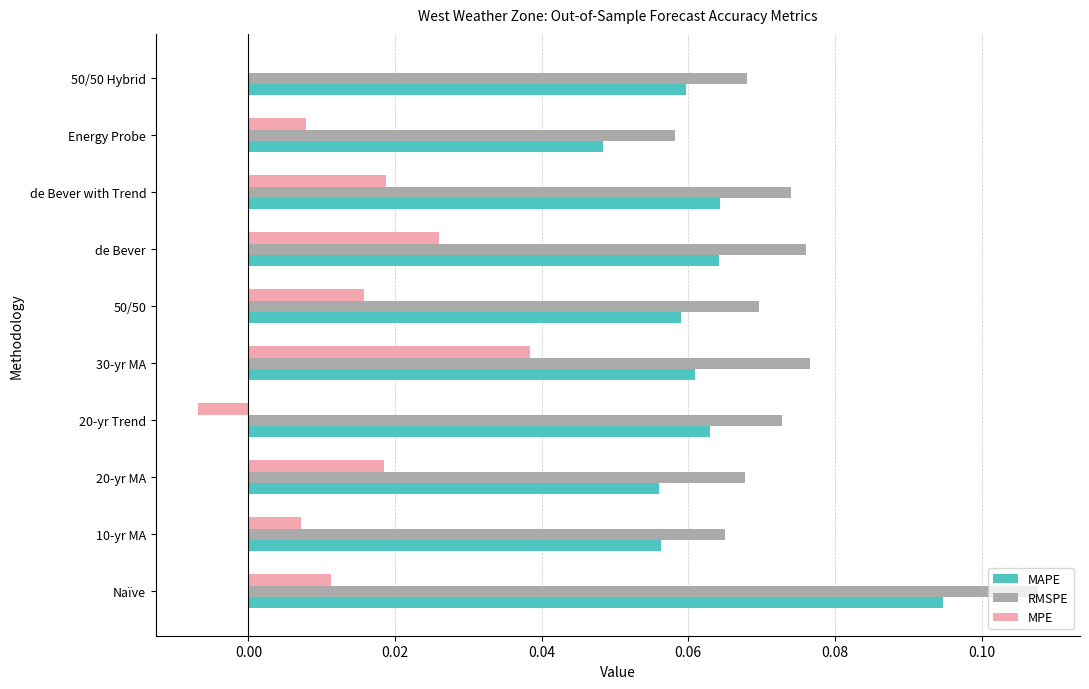

Which series has the largest total across all categories?

RMSPE